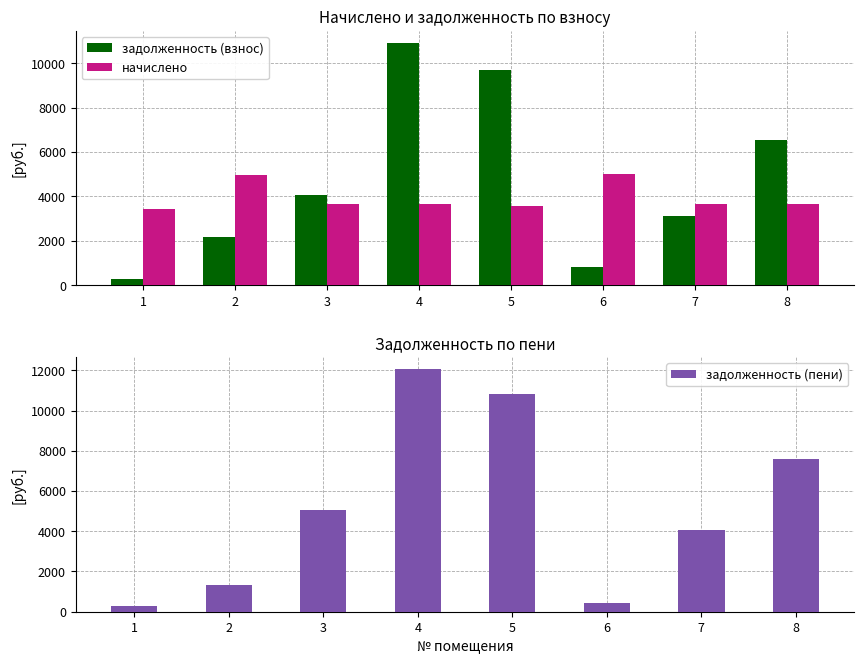

Where does the задолженность (пени) series first go above 5058?

3